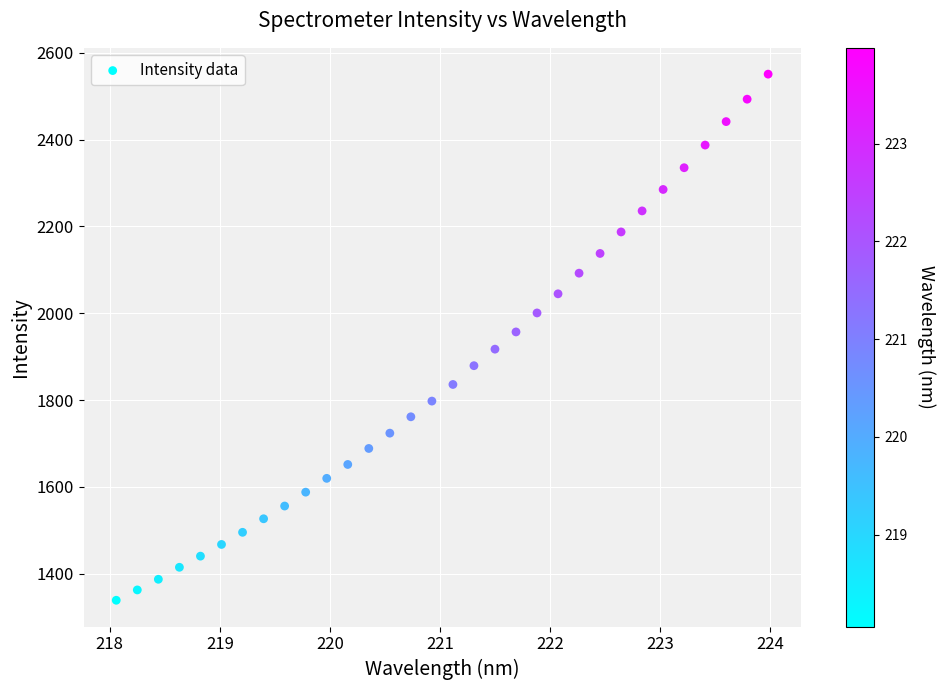

What is the range of Y values (max minus min)?

1212.2